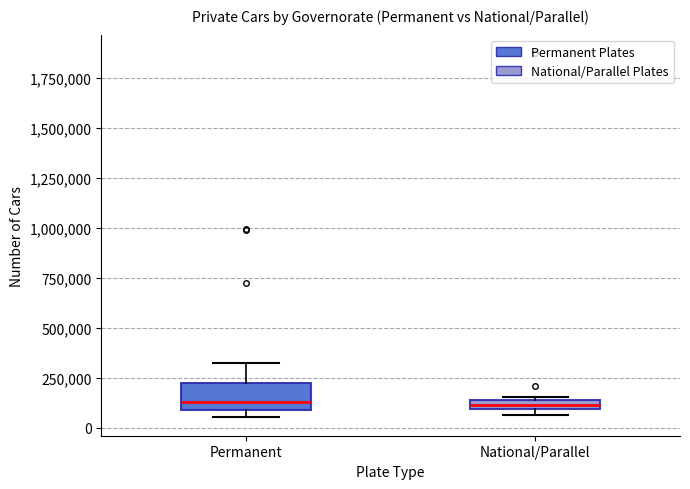

Where does the median line of the box for Permanent sit on the y-axis? The values are not printed on the chart, so give them approximately, as read against the axis.

150000